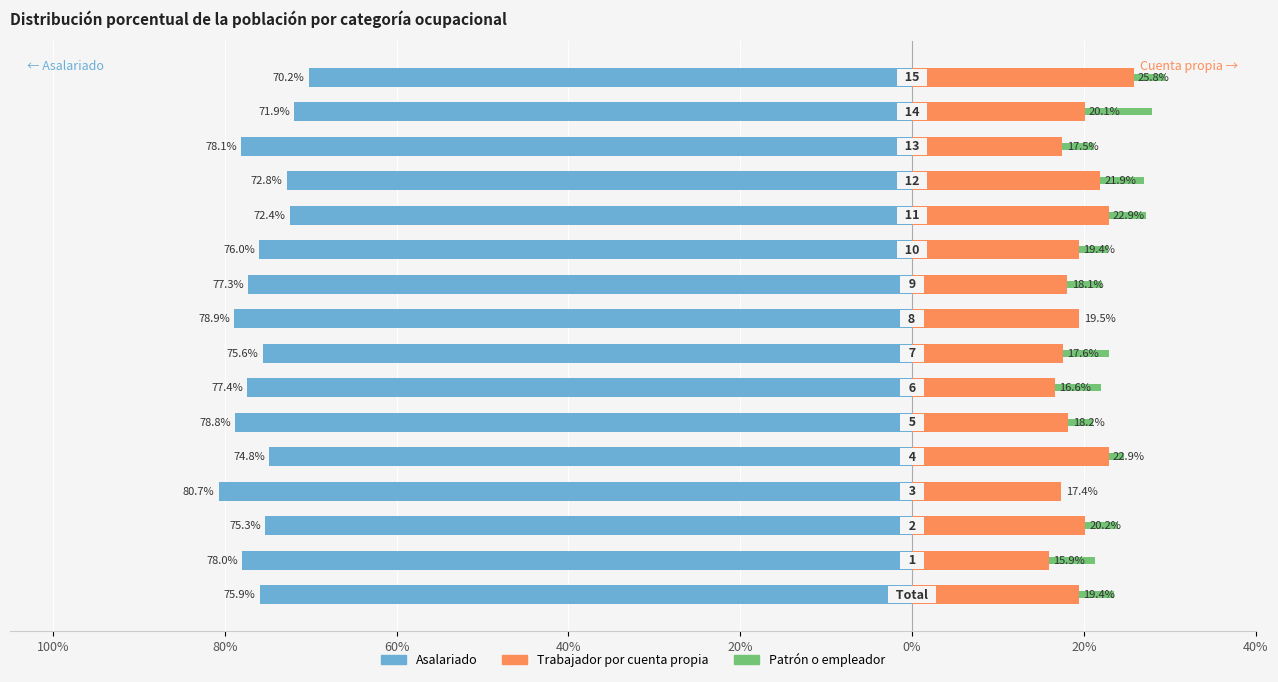

How many groups of bars are there?

16